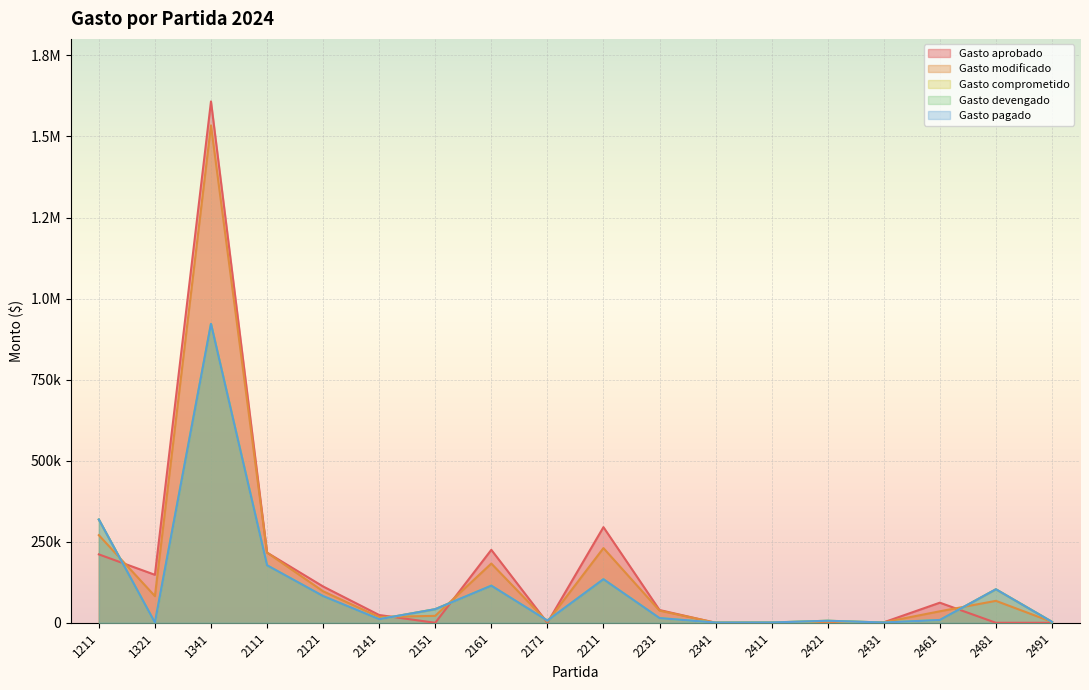

What are all the series names shown in the legend?

Gasto aprobado, Gasto modificado, Gasto comprometido, Gasto devengado, Gasto pagado